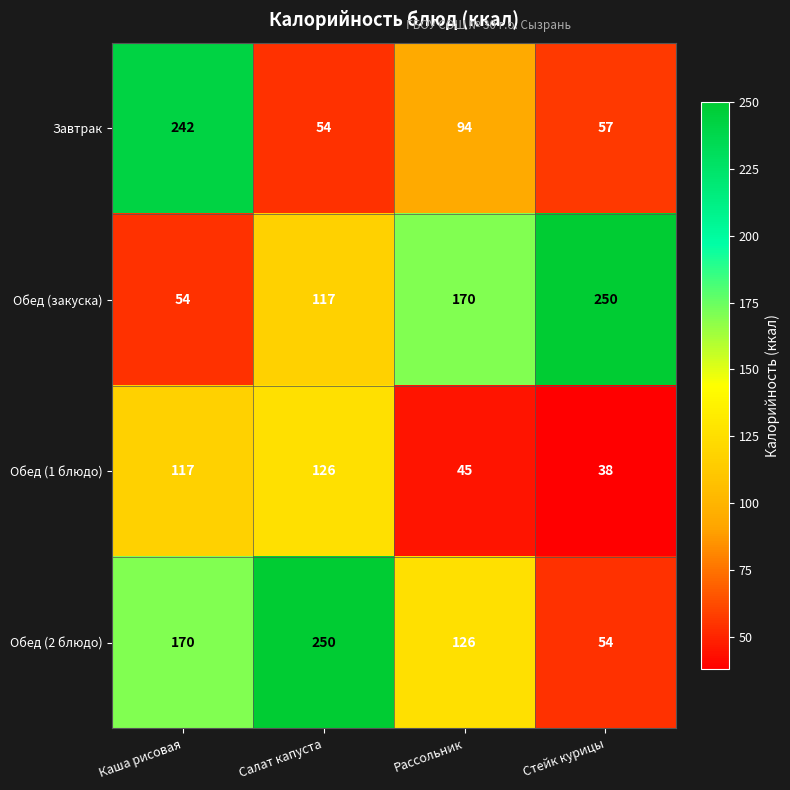

Rank the series at Стейк курицы from highest to lowest value.

Обед (закуска), Завтрак, Обед (2 блюдо), Обед (1 блюдо)